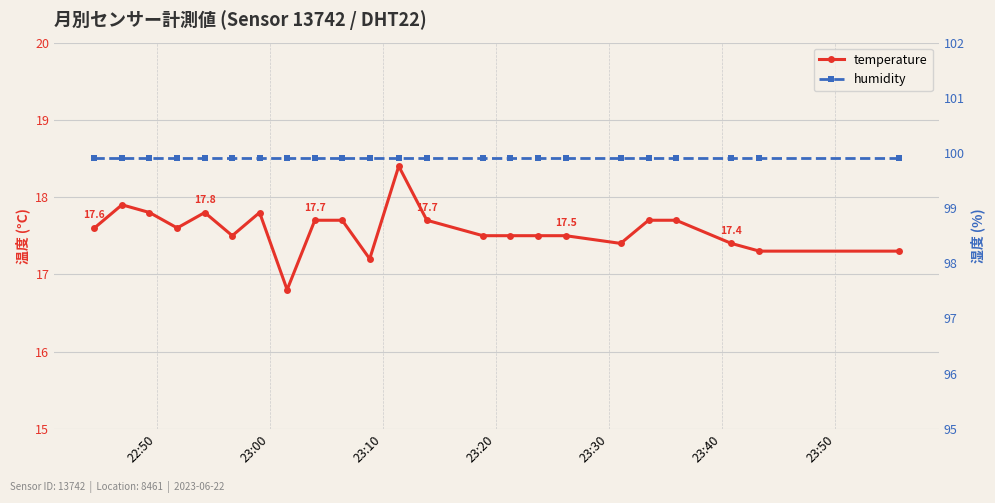

How many interior local valleys does the temperature series have?

5